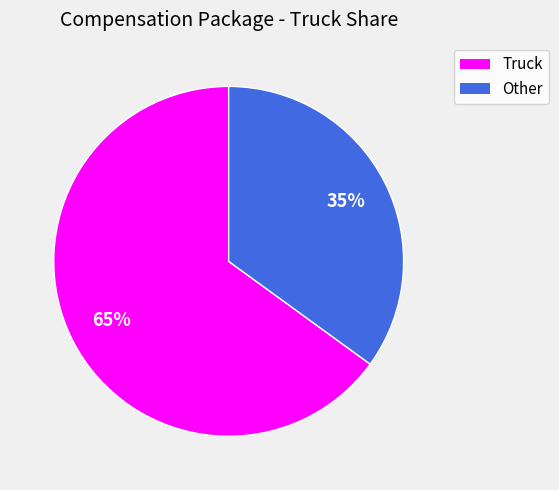

Does Other represent more than half of the total?

No